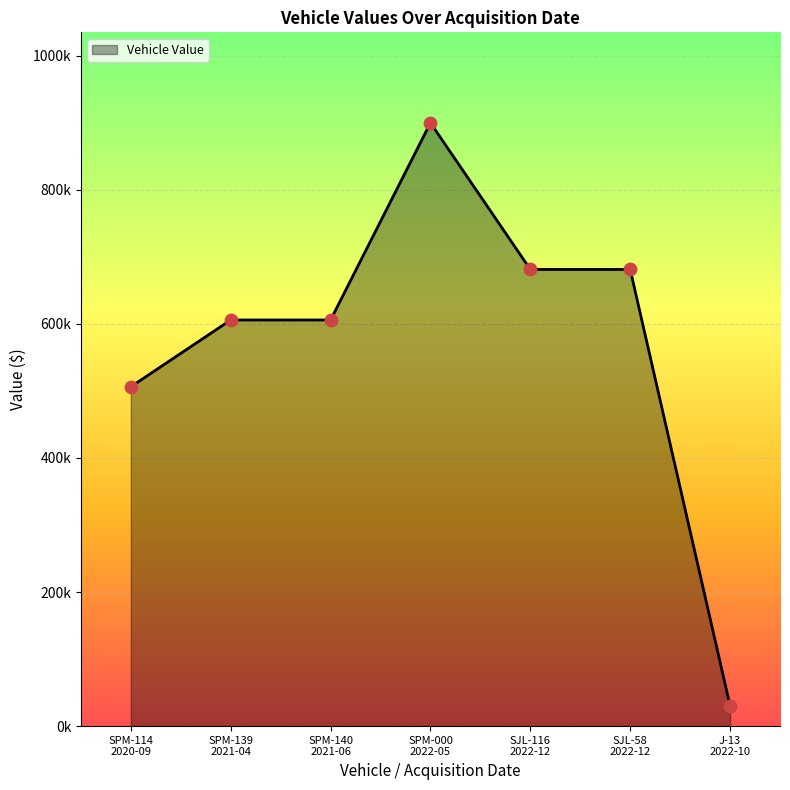

What is the ratio of the value at J-13
2022-10 to the value at SPM-114
2020-09?

0.1